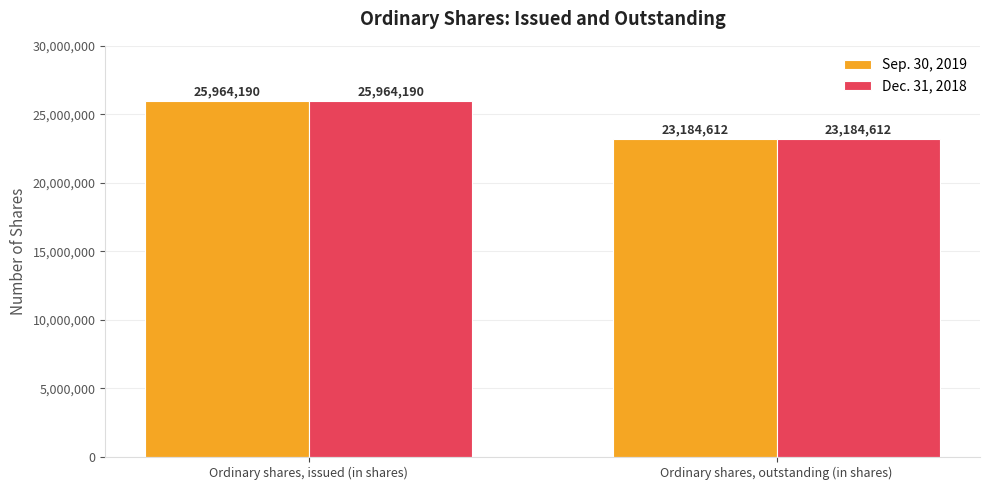

True or false: Dec. 31, 2018 has a value of 9014374 at Ordinary shares, outstanding (in shares).

False